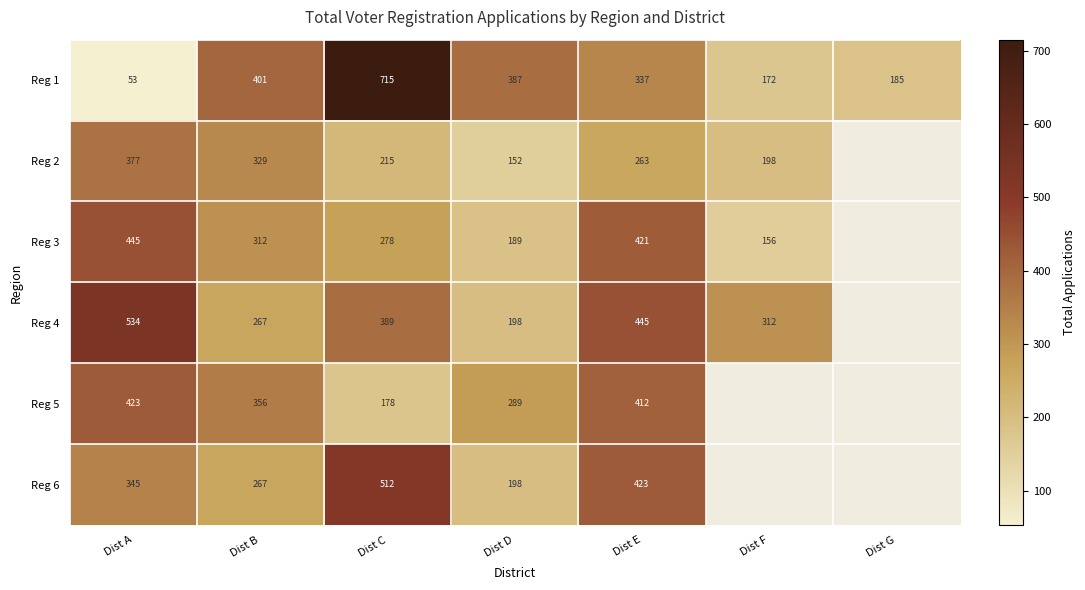

Between Dist C and Dist E, which series saw the biggest shift?

Reg 1